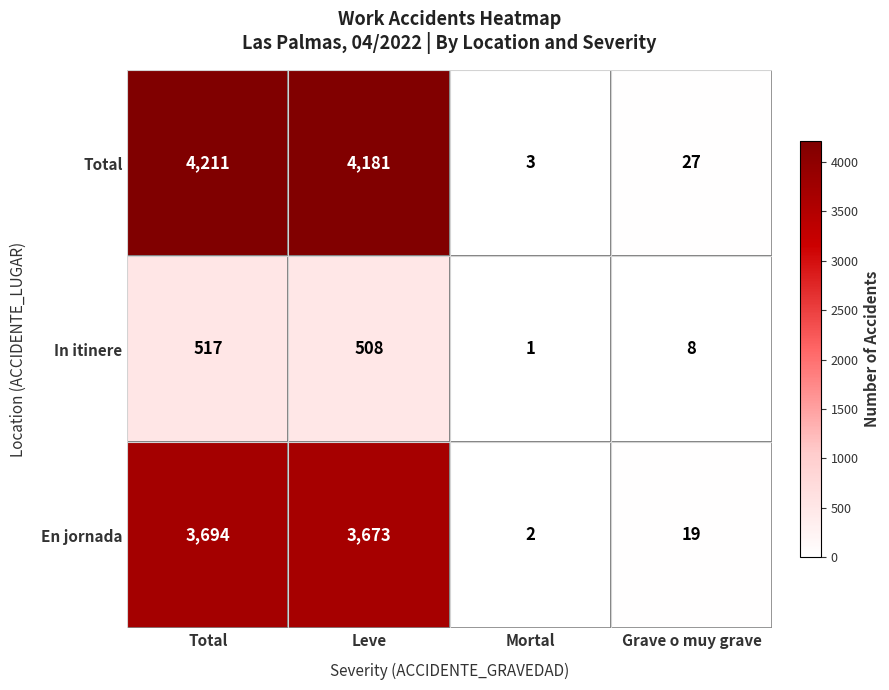

What is the sum of the In itinere values at Mortal and Grave o muy grave?

9